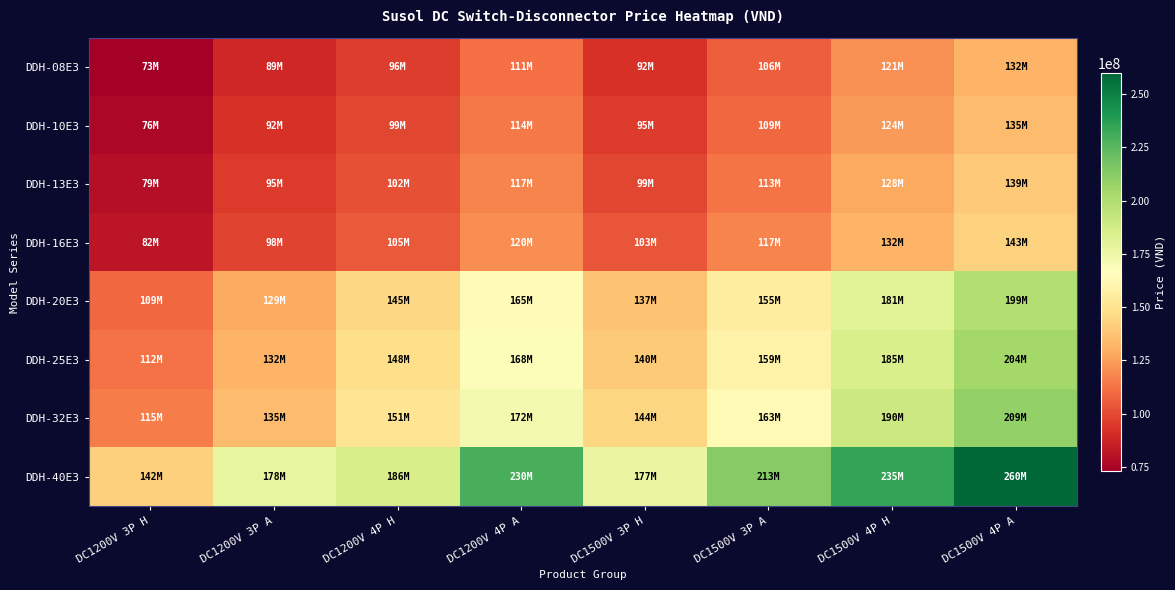

What is the total value across all series at DC1200V 3P H?

788000000